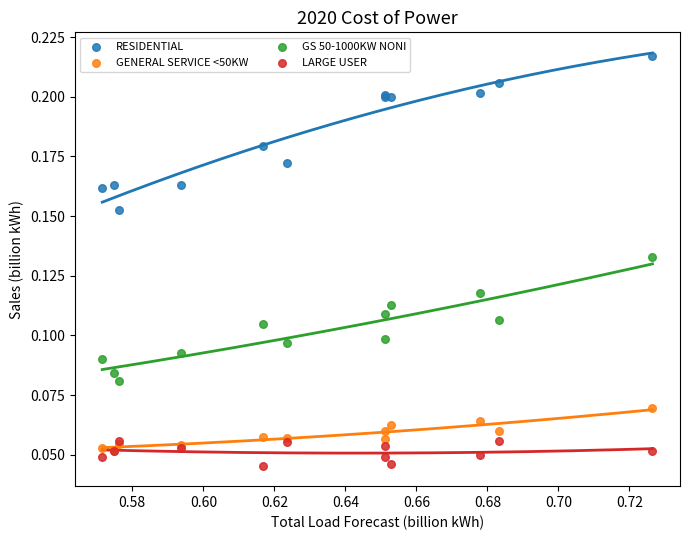

Which series reaches the minimum Y coordinate?

LARGE USER